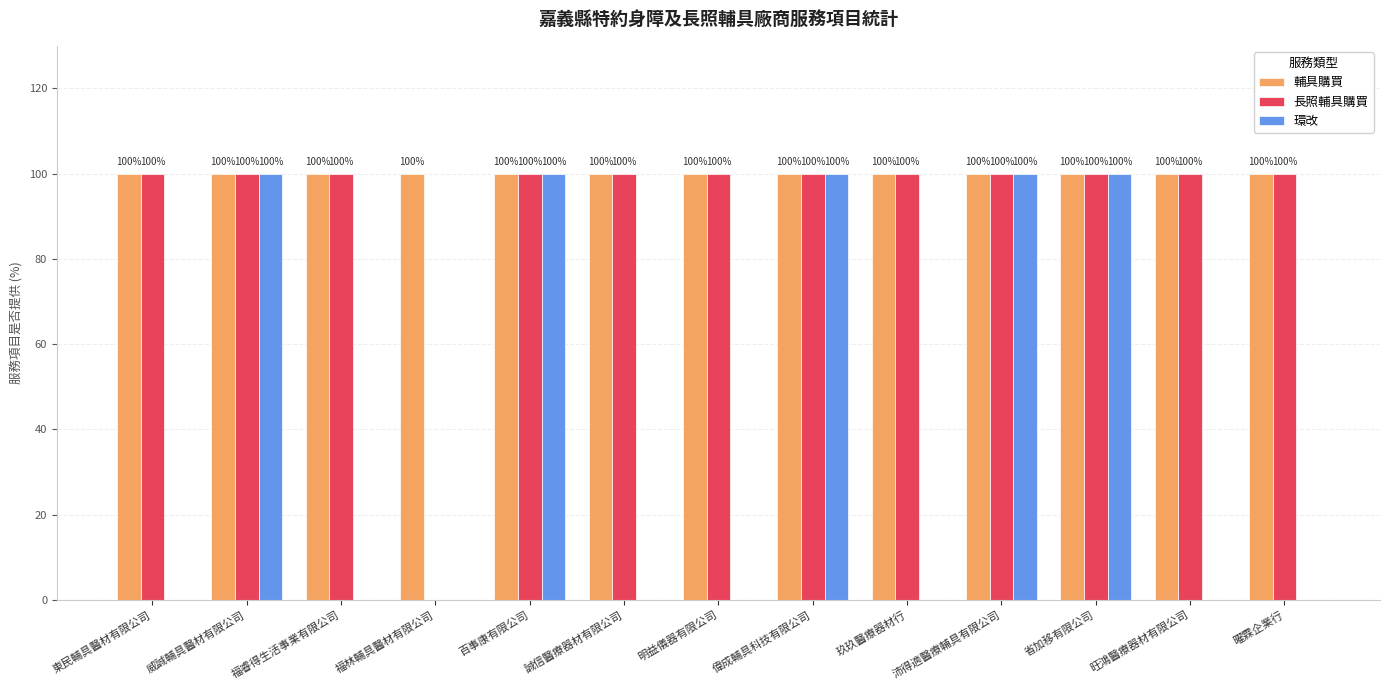

Read the 輔具購買 value at 誠信醫療器材有限公司.

100